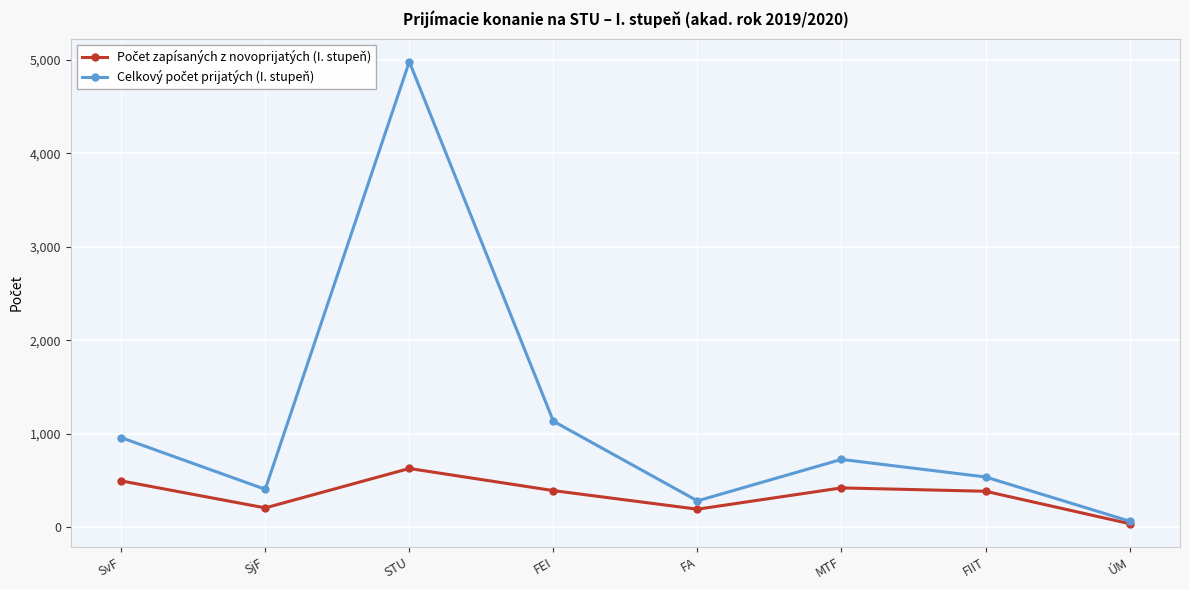

What is the total value across all series at FIIT?

919